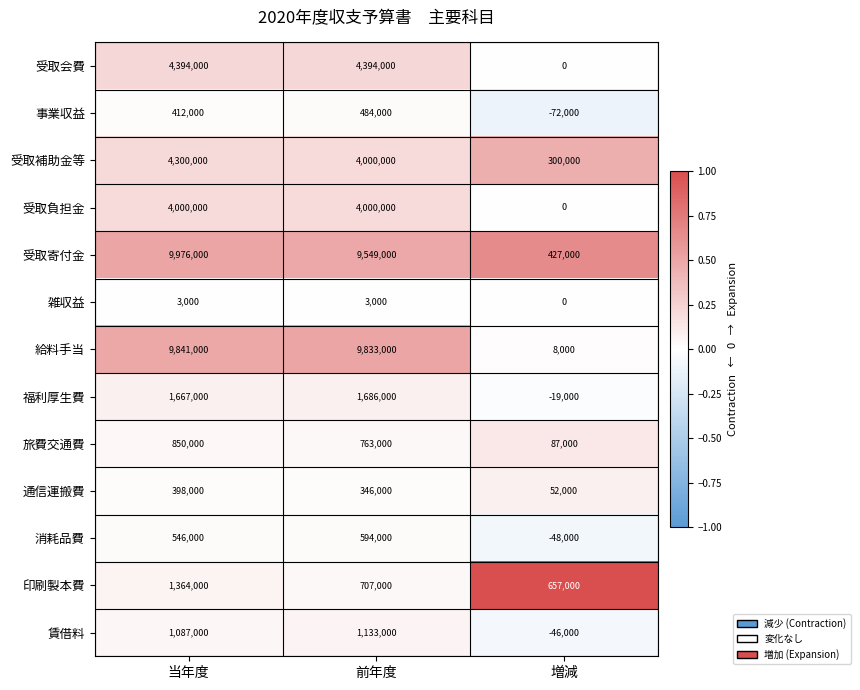

List the series in order of their peak value, highest first.

受取寄付金, 給料手当, 受取会費, 受取補助金等, 受取負担金, 福利厚生費, 印刷製本費, 賃借料, 旅費交通費, 消耗品費, 事業収益, 通信運搬費, 雑収益